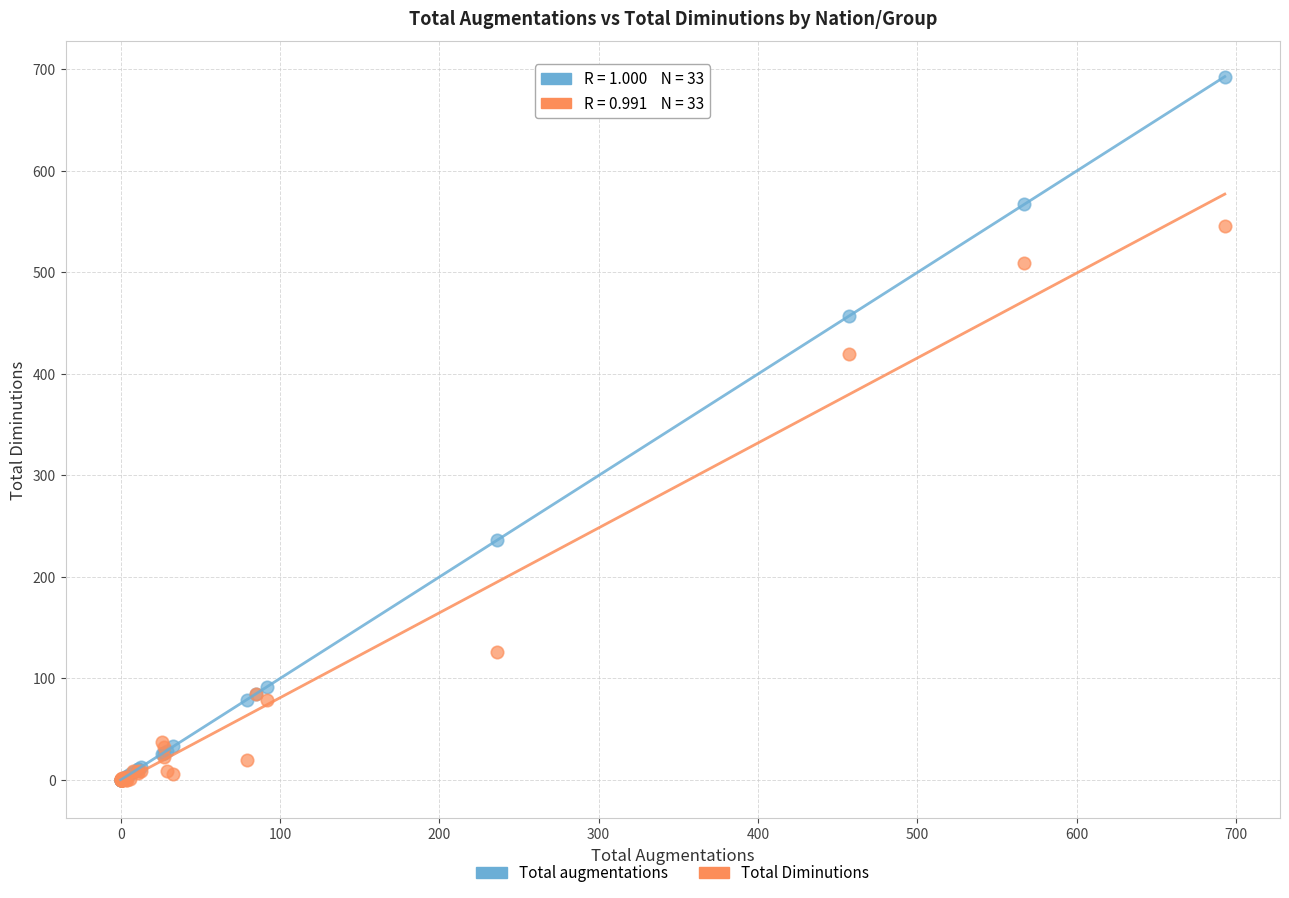

Across all series, what Y value is closest to 346?

420